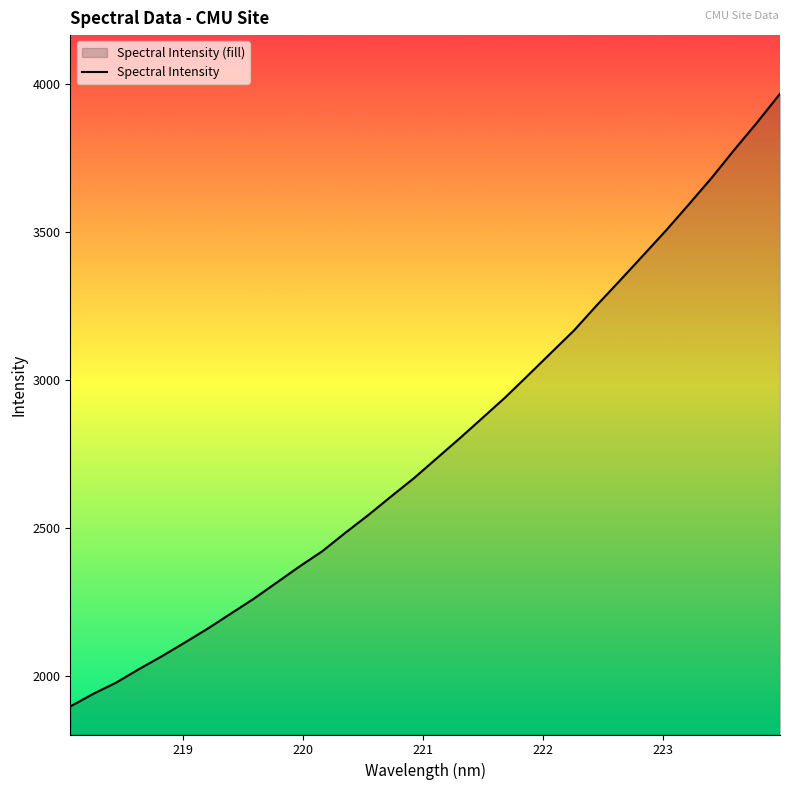

Is it true that the value at 223.0264 is 3503.6?

True